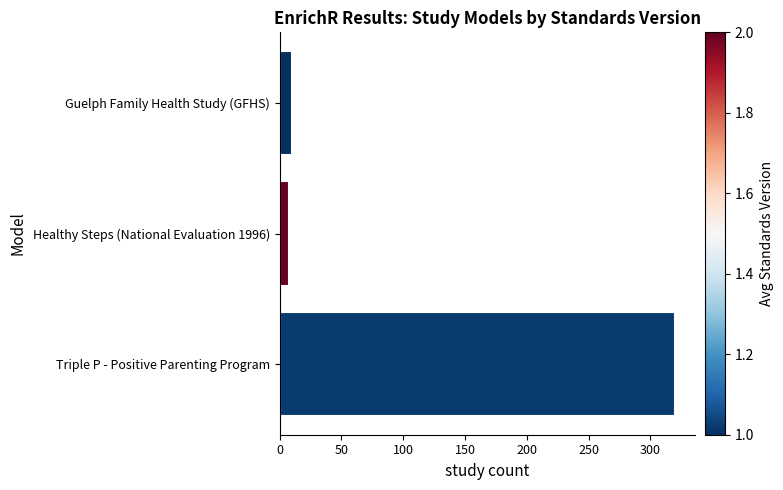

Approximately how many times larger is the value at Healthy Steps (National Evaluation 1996) compared to Guelph Family Health Study (GFHS)?

0.8